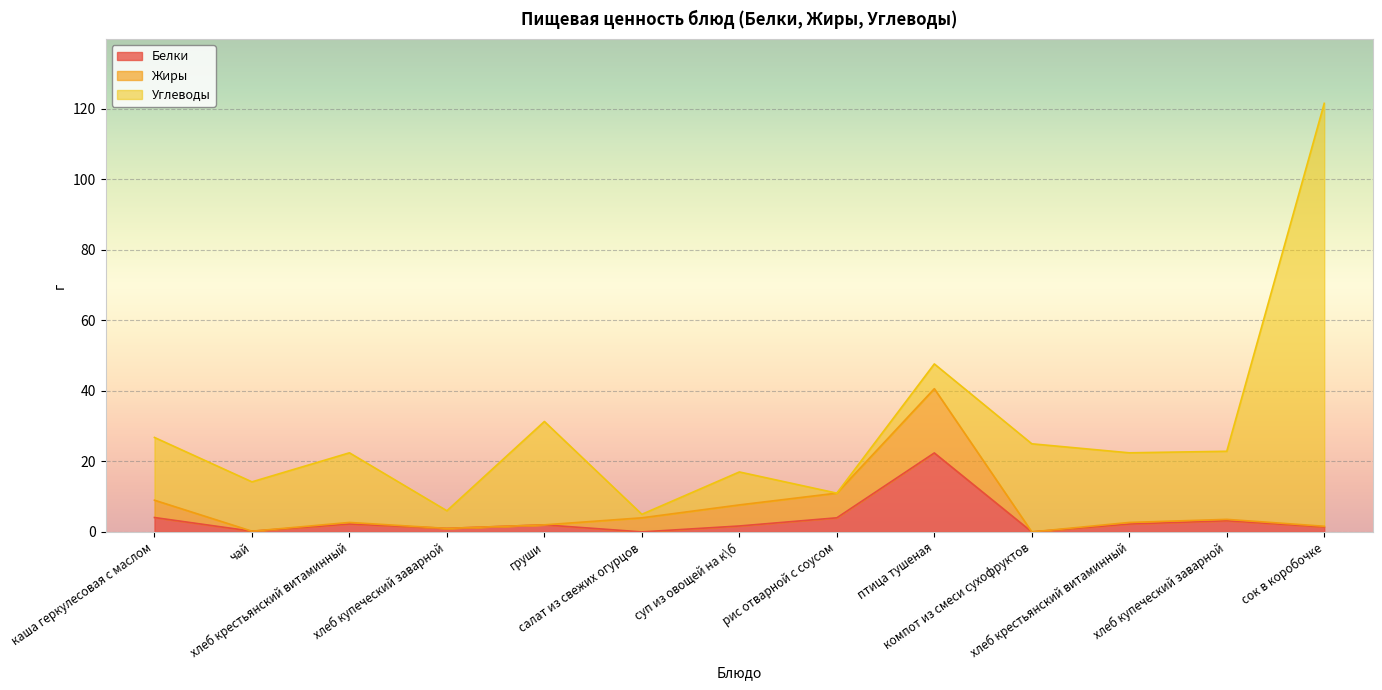

Reading left to right, extract all data points from this chart.

Белки: 4.1	0.2	2.2	1.0	2.0	0.0	1.7	4.0	22.4	0.0	2.2	3.2	1.4
Жиры: 4.9	0.0	0.4	0.0	0.0	4.0	6.0	7.0	18.2	0.0	0.4	0.4	0.2
Углеводы: 17.8	14.0	19.8	5.0	29.3	1.0	9.3	0.0	7.0	25.0	19.8	19.3	120.0